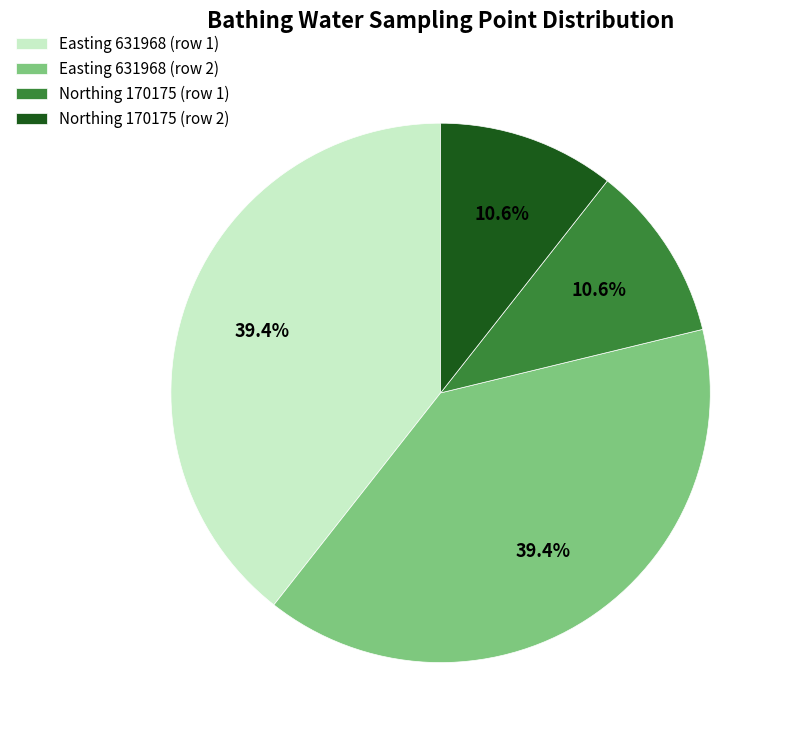

To the nearest percent, what is the average slice percentage?

25%